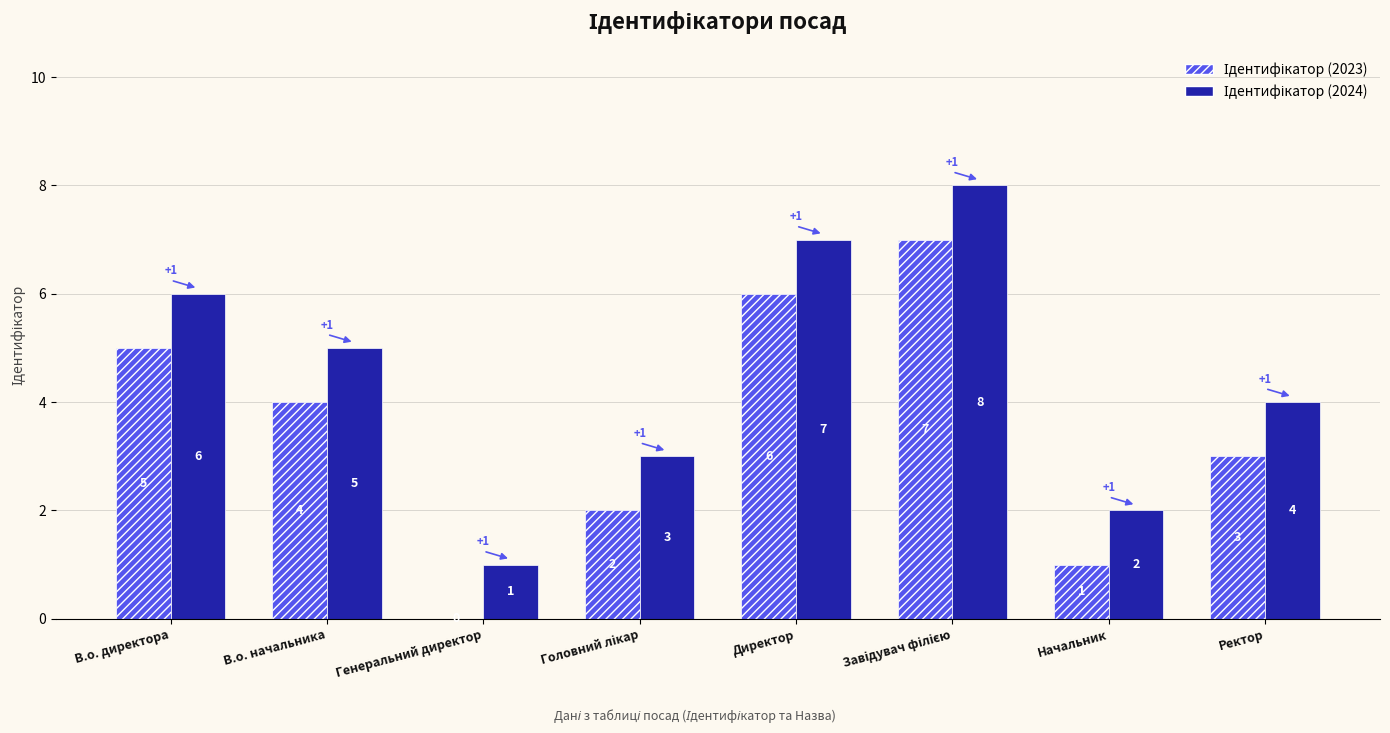

What is the greatest value displayed?

8